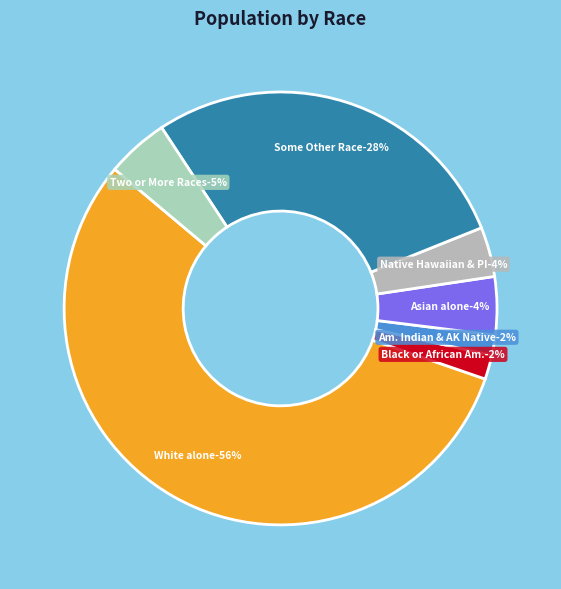

Is the sum of American Indian and Alaska Native and Asian alone greater than half?

No